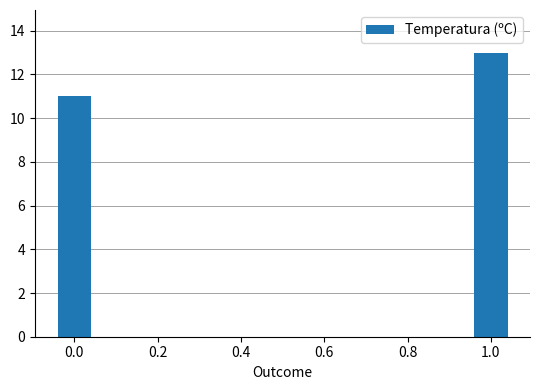

Count the number of data series in this chart.

1